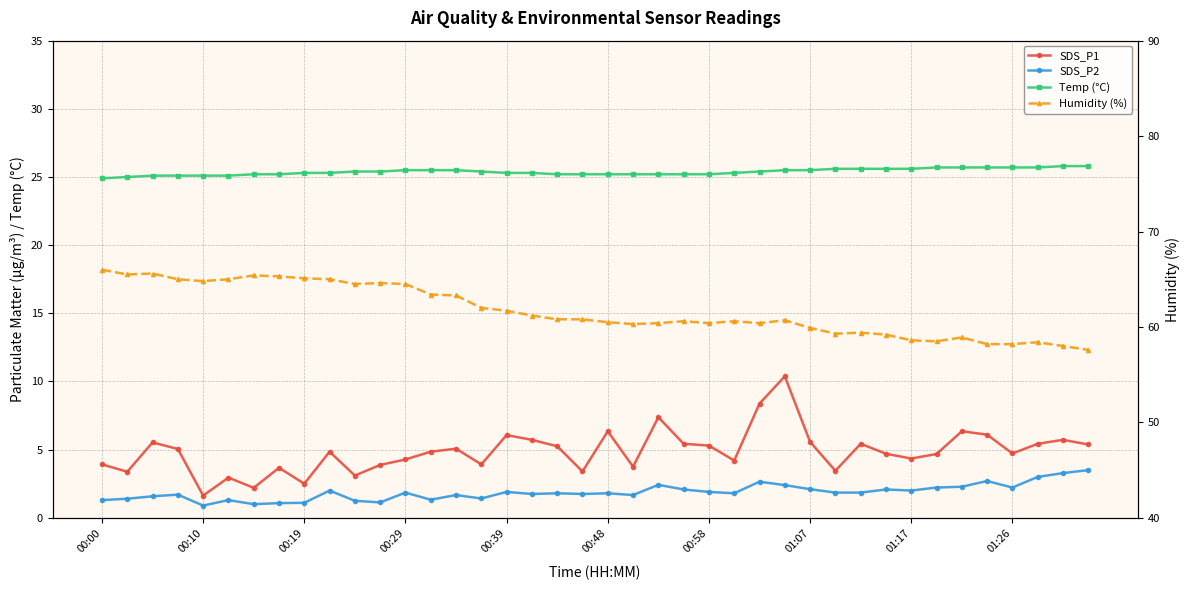

In SDS_P2, how many points are higher than both neighbors (excluding endpoints)?

12